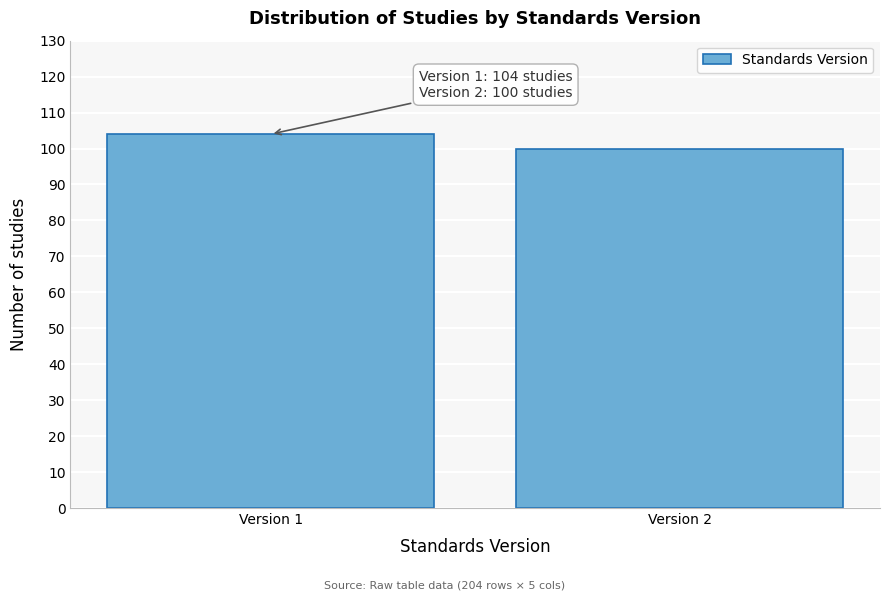

Reading left to right, extract all data points from this chart.

104	100